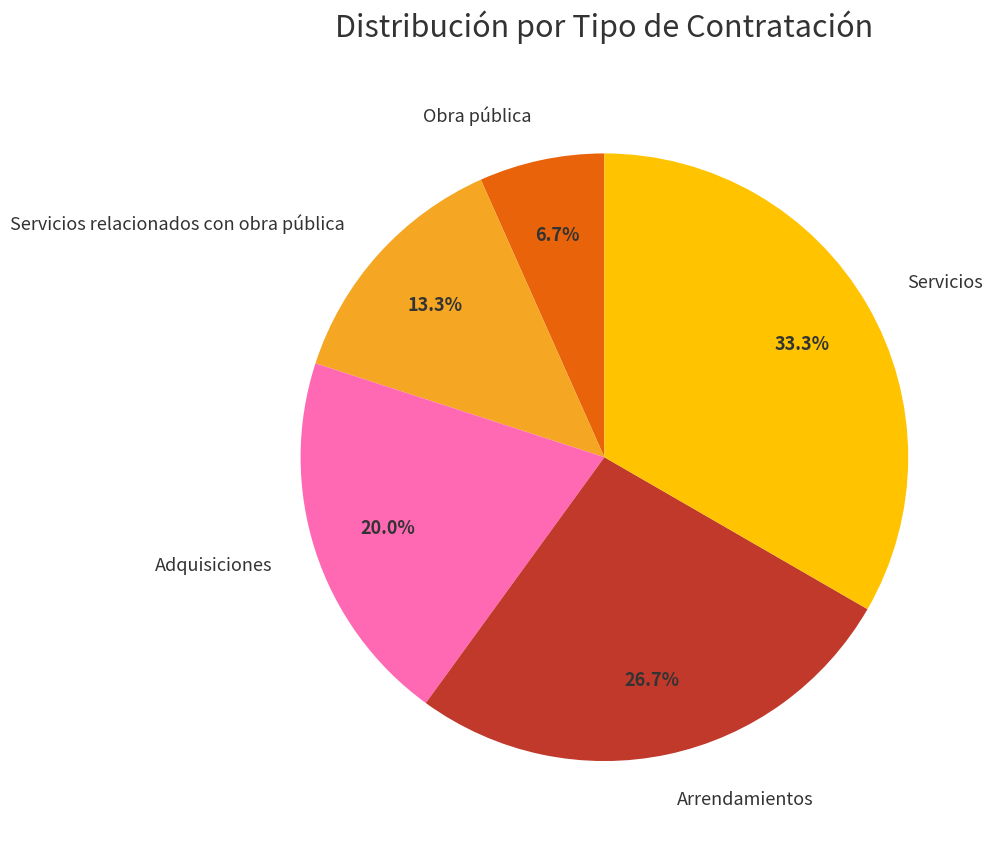

To the nearest percent, what portion does Adquisiciones represent?

20%